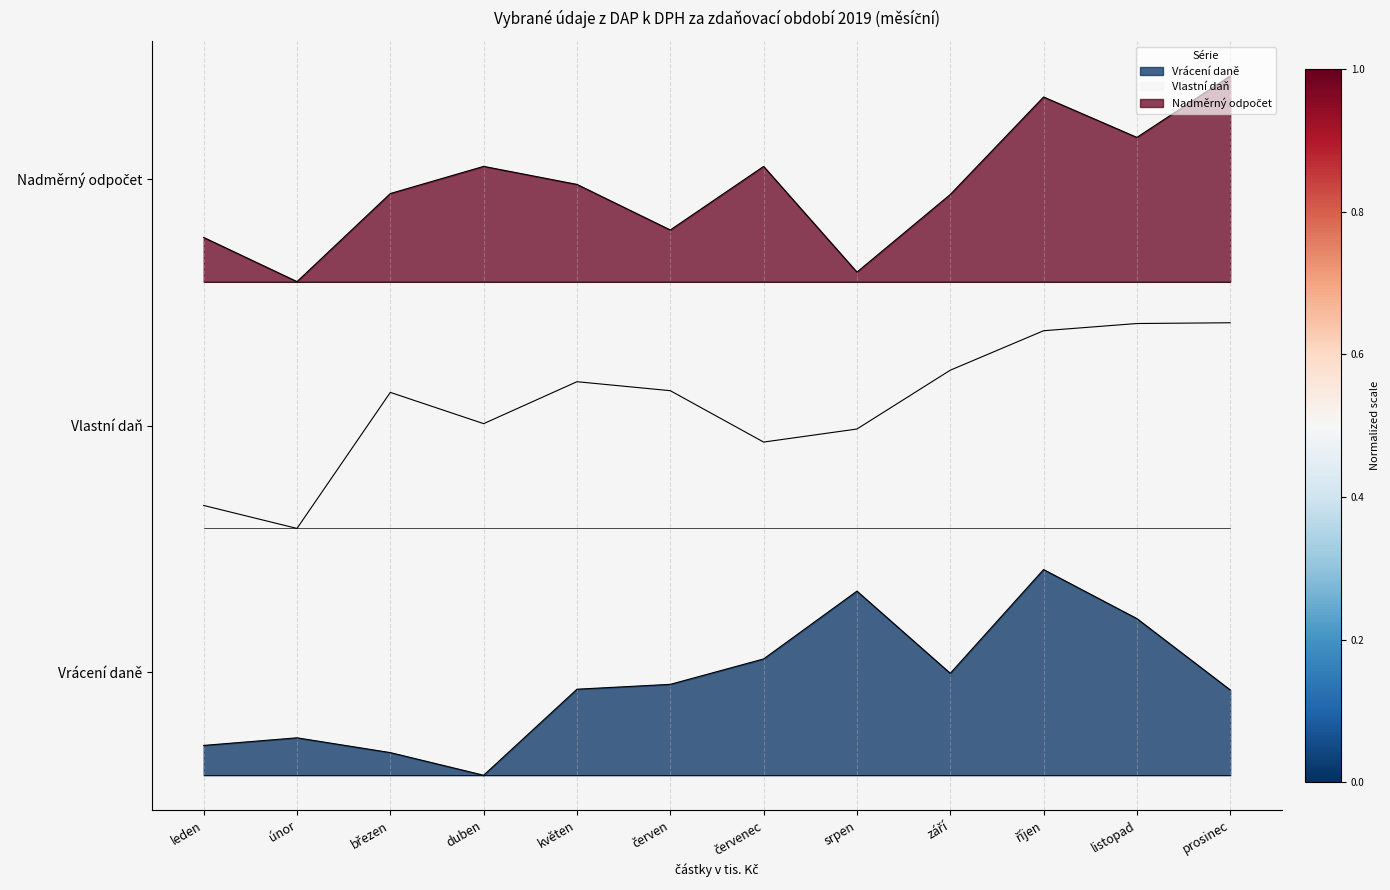

True or false: Nadměrný odpočet and Vrácení daně intersect in this chart.

False